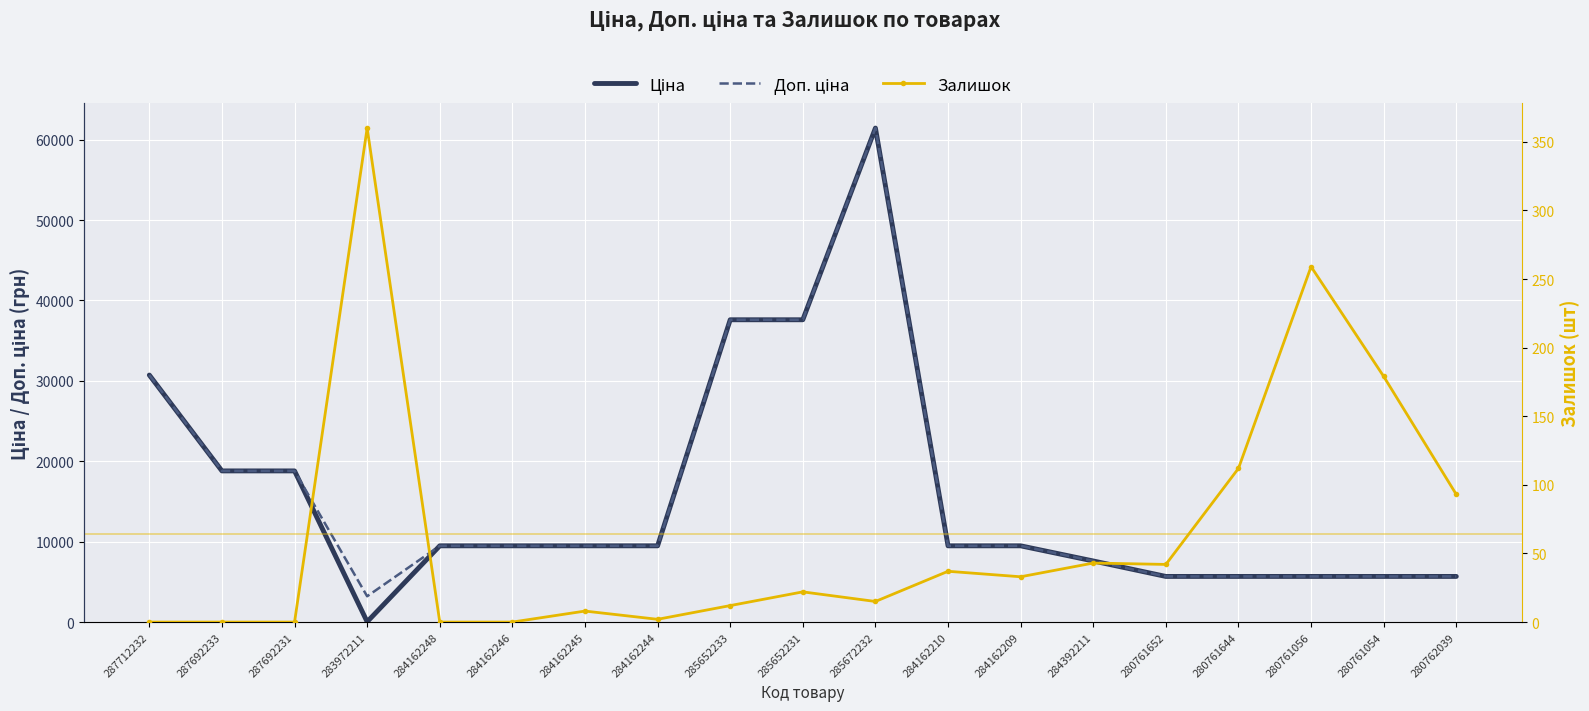

What is the label of the 11th point from the right?

285652233